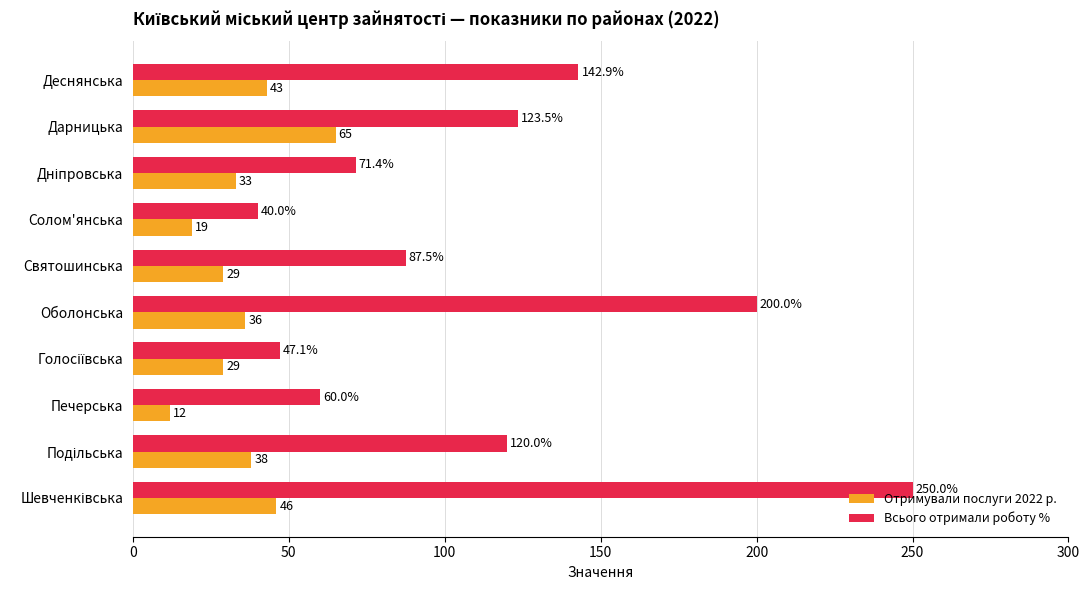

Which series has the largest range (max minus min)?

Всього отримали роботу %